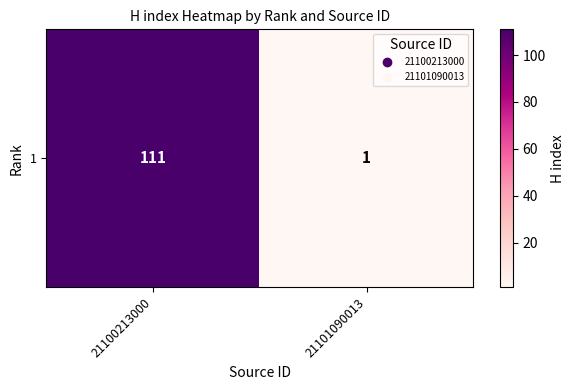

What is the smallest value displayed?

1